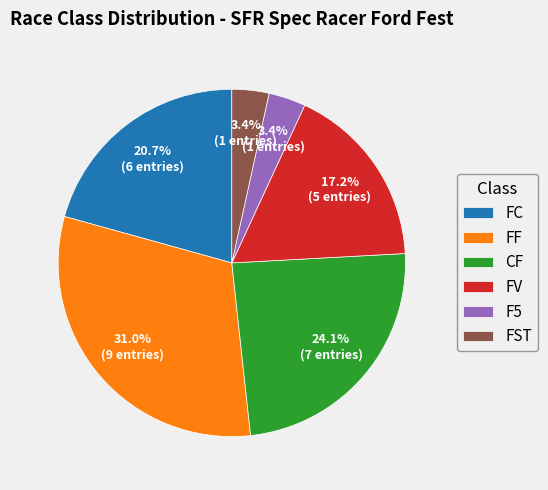

Count the number of slices in the pie.

6